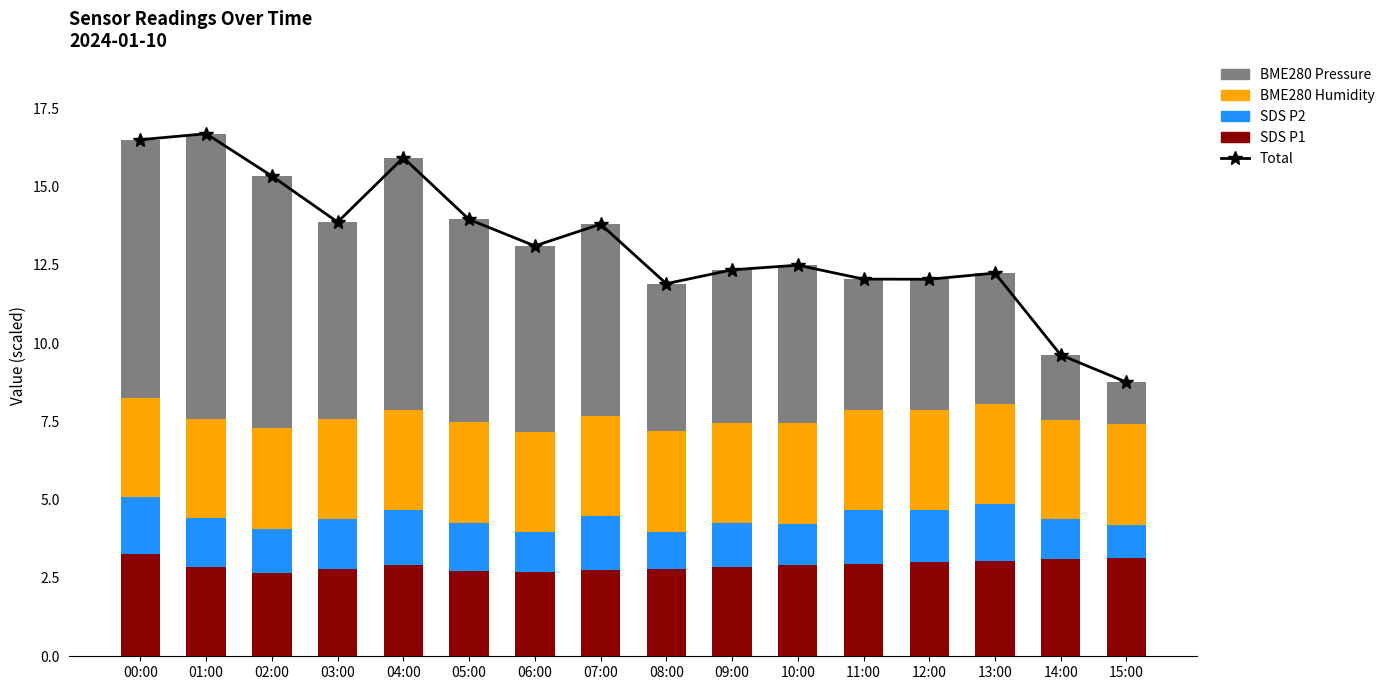

Reading left to right, transcribe all the data shown in this chart.

Total: 00:00=16.5	01:00=16.7	02:00=15.3	03:00=13.9	04:00=15.9	05:00=13.9	06:00=13.1	07:00=13.8	08:00=11.9	09:00=12.3	10:00=12.5	11:00=12.0	12:00=12.0	13:00=12.2	14:00=9.6	15:00=8.8
SDS P1: 00:00=3.2	01:00=2.9	02:00=2.6	03:00=2.8	04:00=2.9	05:00=2.7	06:00=2.7	07:00=2.8	08:00=2.8	09:00=2.9	10:00=2.9	11:00=3.0	12:00=3.0	13:00=3.0	14:00=3.1	15:00=3.1
SDS P2: 00:00=1.8	01:00=1.5	02:00=1.4	03:00=1.6	04:00=1.8	05:00=1.5	06:00=1.3	07:00=1.7	08:00=1.2	09:00=1.4	10:00=1.3	11:00=1.7	12:00=1.7	13:00=1.8	14:00=1.3	15:00=1.0
BME280 Humidity: 00:00=3.2	01:00=3.2	02:00=3.2	03:00=3.2	04:00=3.2	05:00=3.2	06:00=3.2	07:00=3.2	08:00=3.2	09:00=3.2	10:00=3.2	11:00=3.2	12:00=3.2	13:00=3.2	14:00=3.2	15:00=3.2
BME280 Pressure: 00:00=8.2	01:00=9.1	02:00=8.1	03:00=6.3	04:00=8.1	05:00=6.5	06:00=5.9	07:00=6.1	08:00=4.7	09:00=4.9	10:00=5.1	11:00=4.2	12:00=4.2	13:00=4.2	14:00=2.1	15:00=1.3